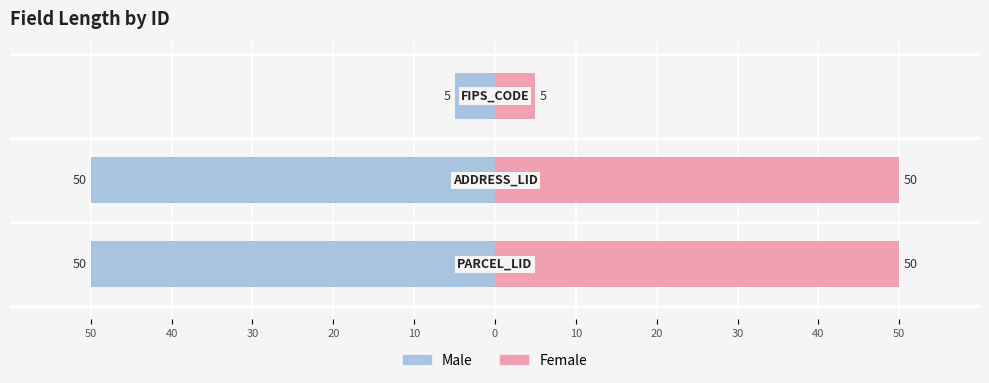

What is the value of the Male bar at the 2nd from the left?

-50